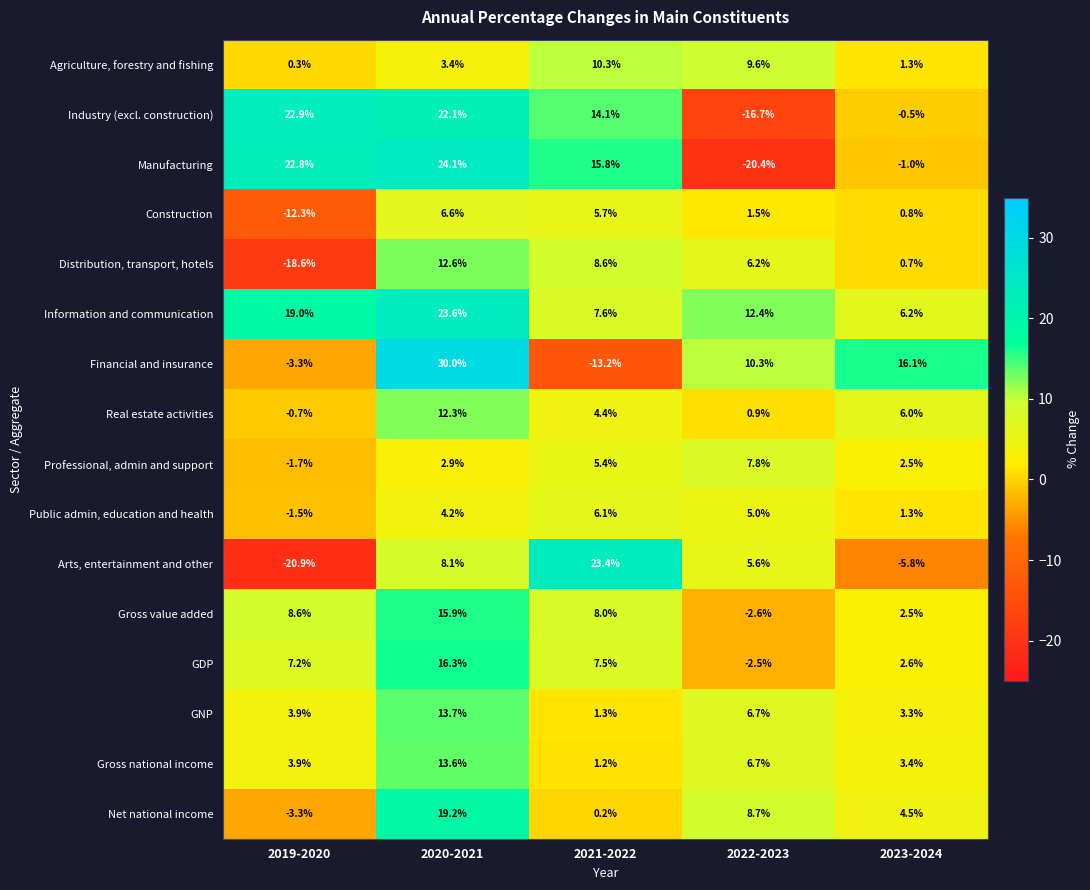

The value of GNP at 2023-2024 is 0.7. True or false?

False